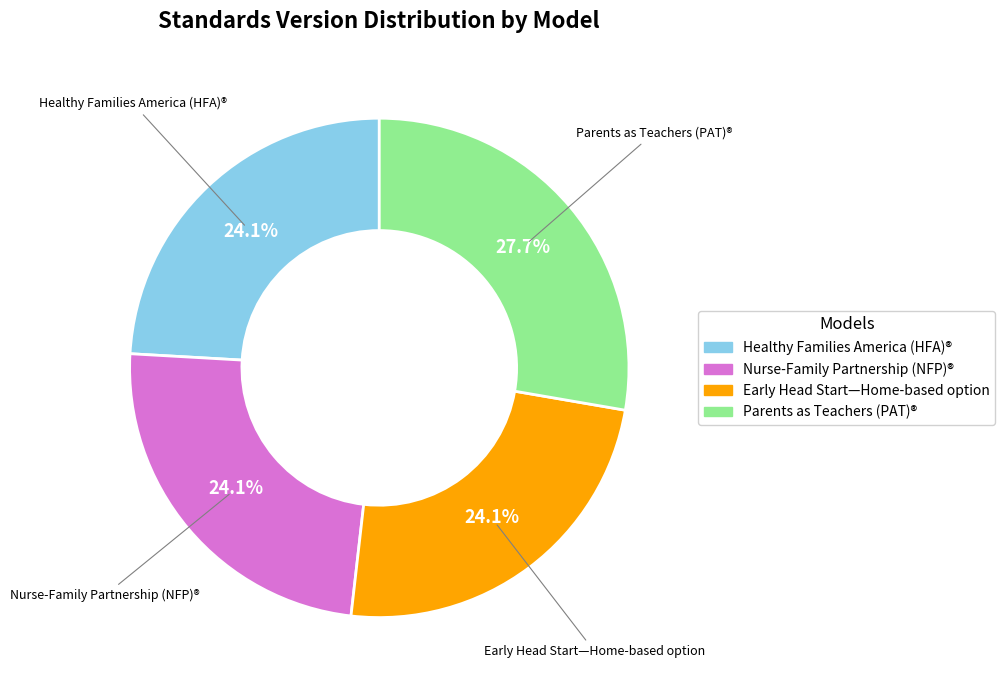

How much of the chart is everything except Healthy Families America (HFA)®?

75.9%